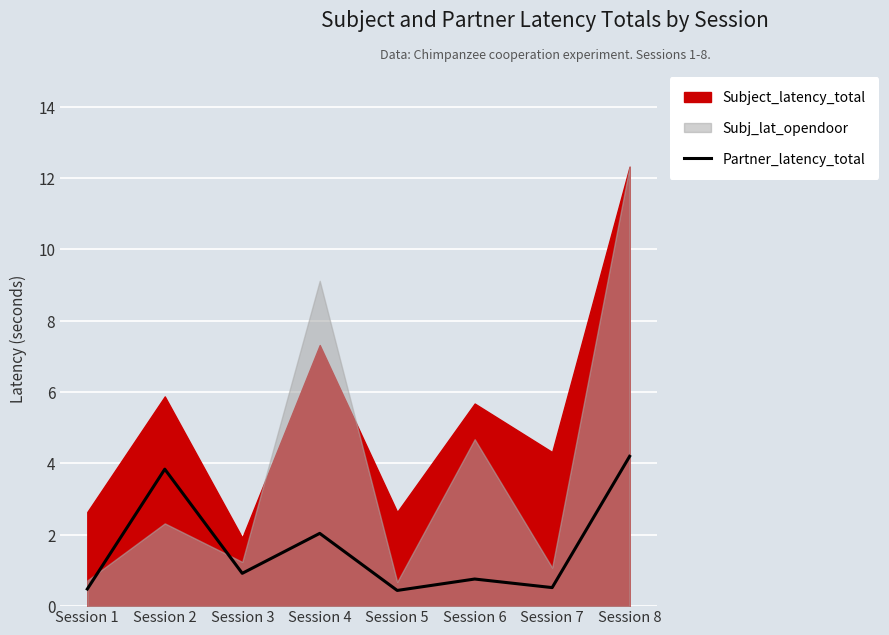

Which label corresponds to the largest value in the chart?

Session 8